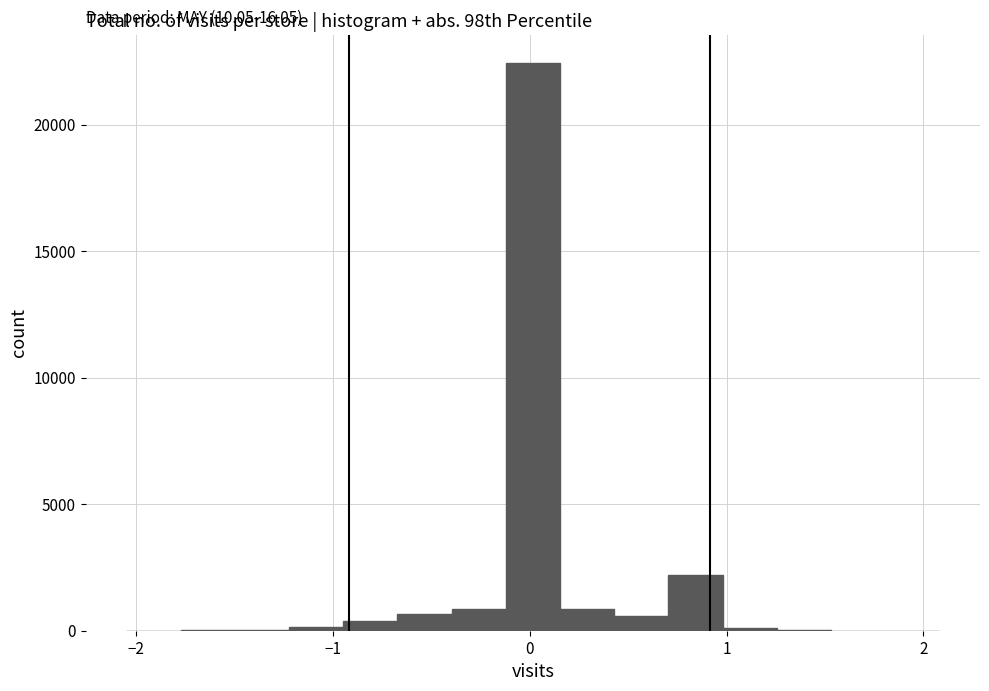

Read against the x-axis, roughly where is the centre of the tallest bar?

0.0